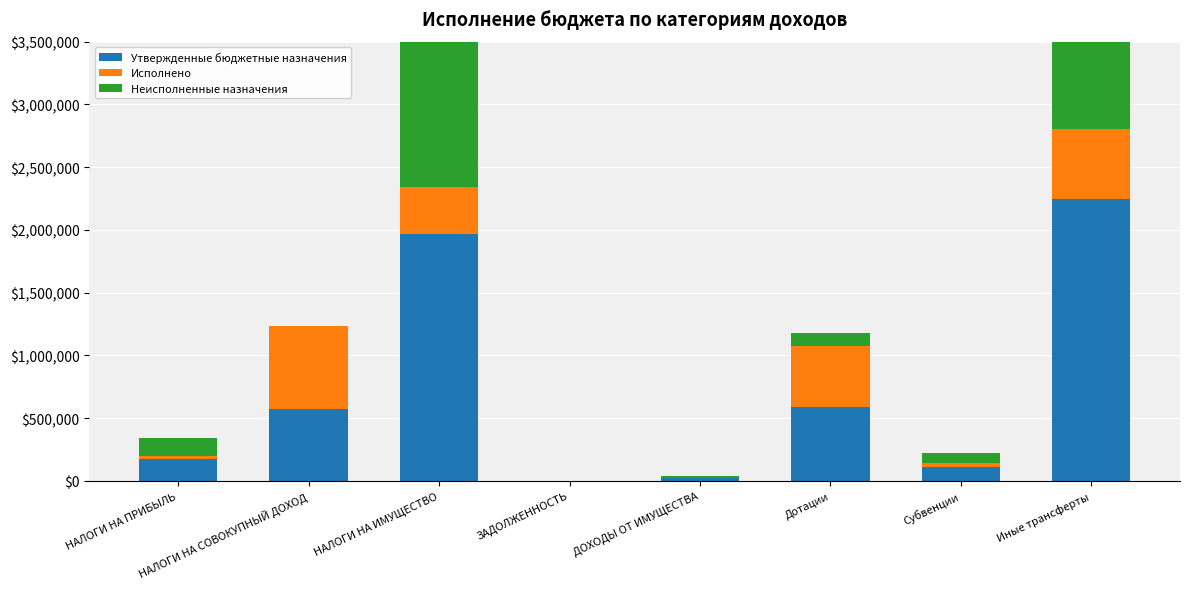

Reading right to left, extract all data points from this chart.

Утвержденные бюджетные назначения: Иные трансферты=2242920.0	Субвенции=112126.0	Дотации=587296.0	ДОХОДЫ ОТ ИМУЩЕСТВА=20500.0	ЗАДОЛЖЕННОСТЬ=0.0	НАЛОГИ НА ИМУЩЕСТВО=1967613.0	НАЛОГИ НА СОВОКУПНЫЙ ДОХОД=572493.0	НАЛОГИ НА ПРИБЫЛЬ=171269.0
Исполнено: Иные трансферты=558887.0	Субвенции=28032.0	Дотации=486251.0	ДОХОДЫ ОТ ИМУЩЕСТВА=0.0	ЗАДОЛЖЕННОСТЬ=60.4	НАЛОГИ НА ИМУЩЕСТВО=373707.5	НАЛОГИ НА СОВОКУПНЫЙ ДОХОД=657383.3	НАЛОГИ НА ПРИБЫЛЬ=26548.1
Неисполненные назначения: Иные трансферты=1684033.0	Субвенции=84094.0	Дотации=101045.0	ДОХОДЫ ОТ ИМУЩЕСТВА=20500.0	ЗАДОЛЖЕННОСТЬ=0.0	НАЛОГИ НА ИМУЩЕСТВО=1593905.5	НАЛОГИ НА СОВОКУПНЫЙ ДОХОД=0.0	НАЛОГИ НА ПРИБЫЛЬ=144720.9